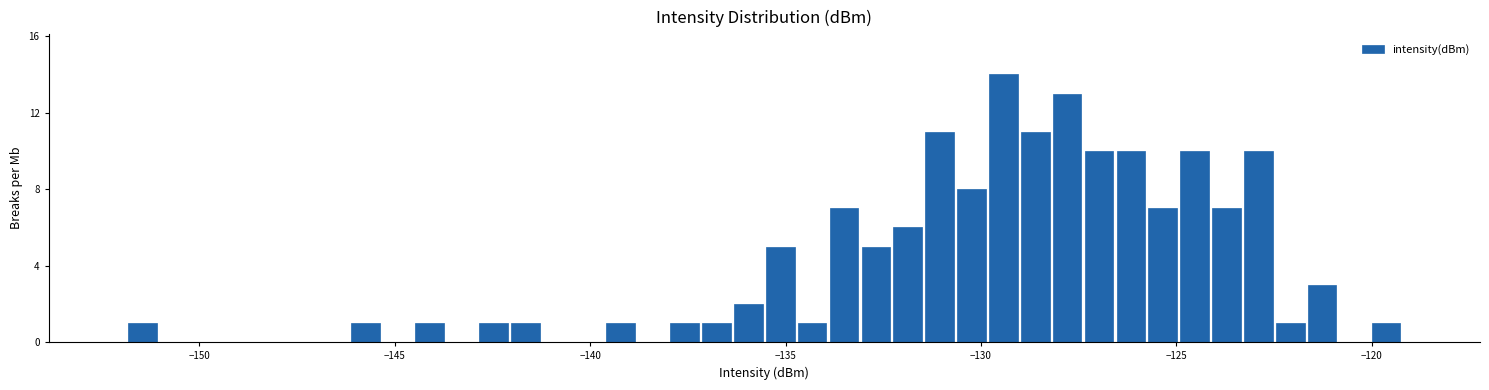

Around what value on the x-axis is the tallest bar? Give the approximate position of its centre, as read against the axis.

-129.5